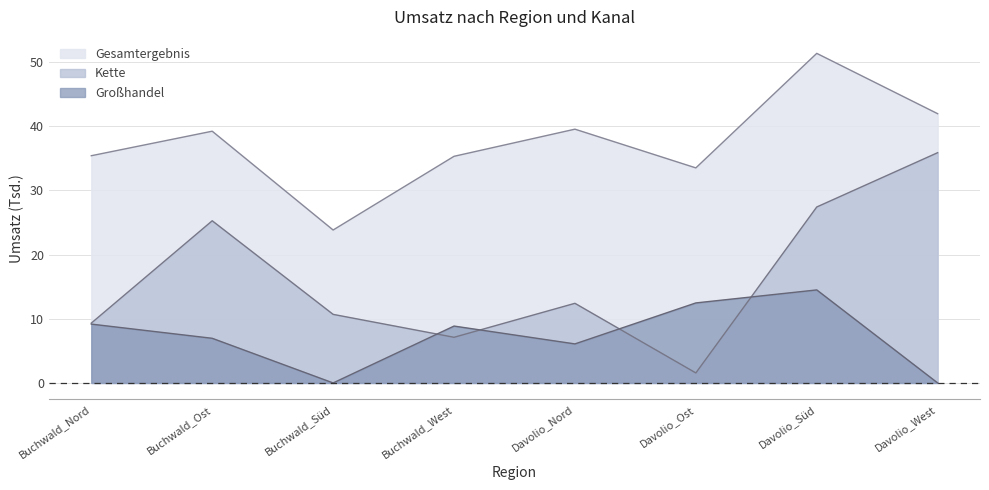

What is the difference between the highest and lowest values at Buchwald_Nord?

26.2